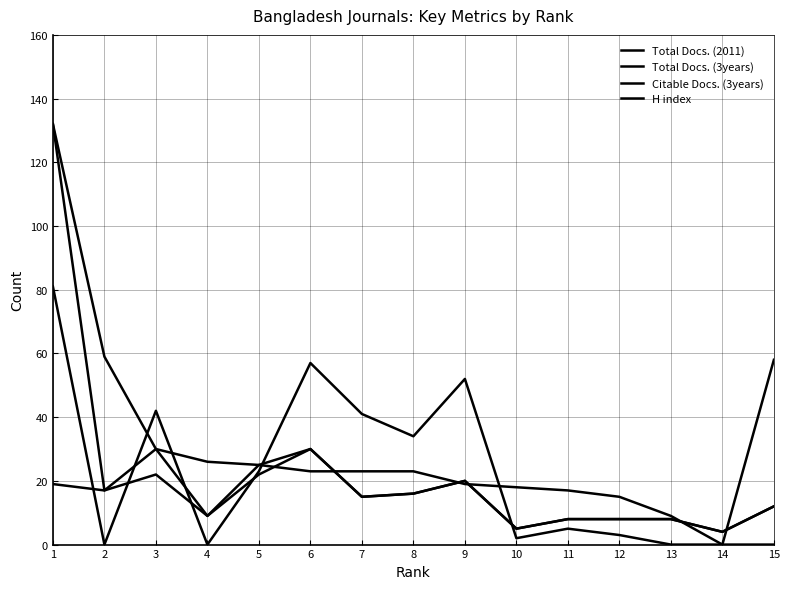

Rank the categories by H index value from lowest to highest.

14, 10, 11, 12, 13, 4, 15, 7, 8, 2, 9, 5, 3, 6, 1